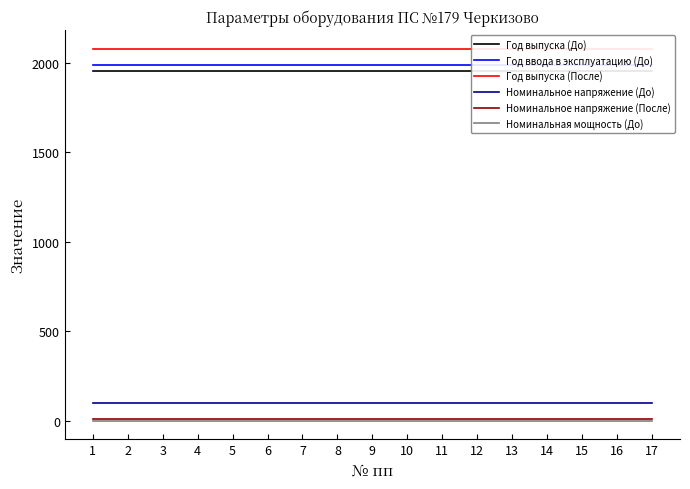

True or false: Номинальное напряжение (После) has more than 2 points higher than both neighbors.

False